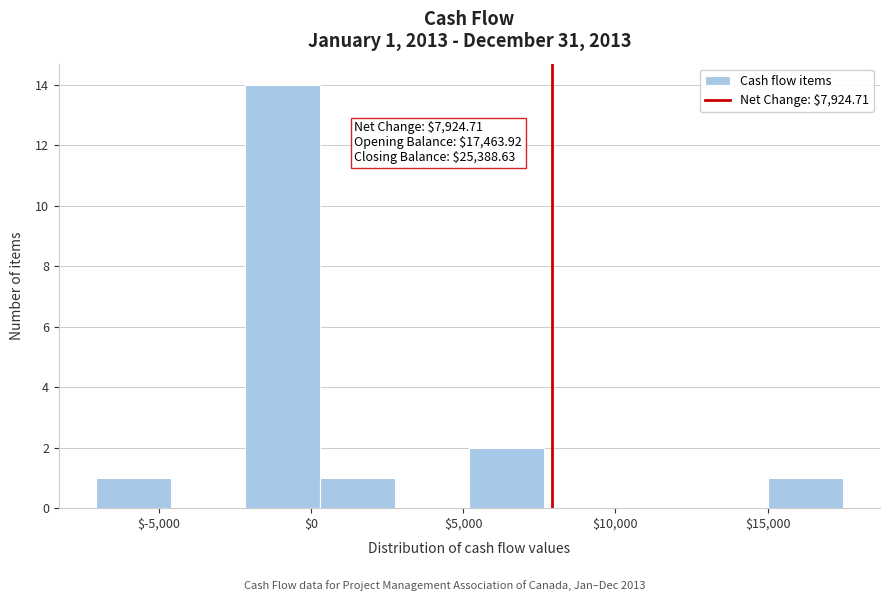

Which range on the x-axis has the tallest bar?

-2000 to 500